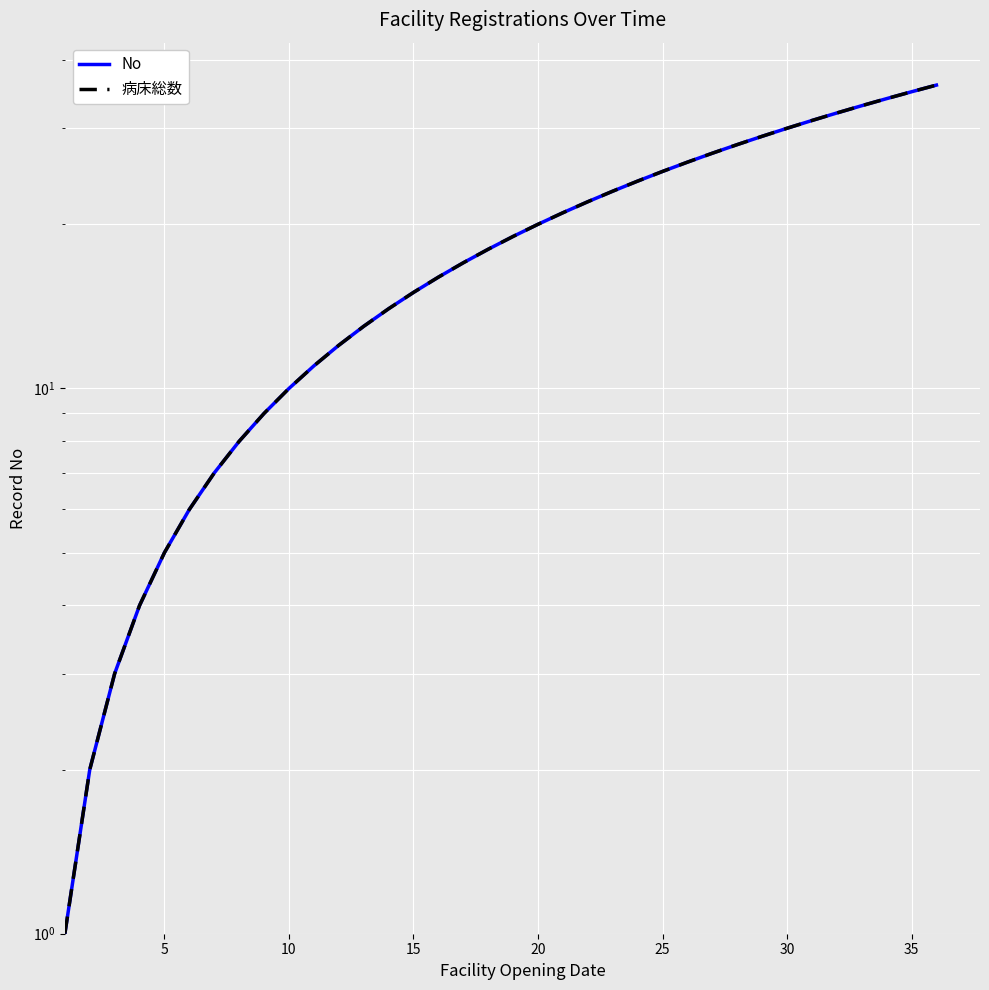

What is the minimum value for 病床総数?

1